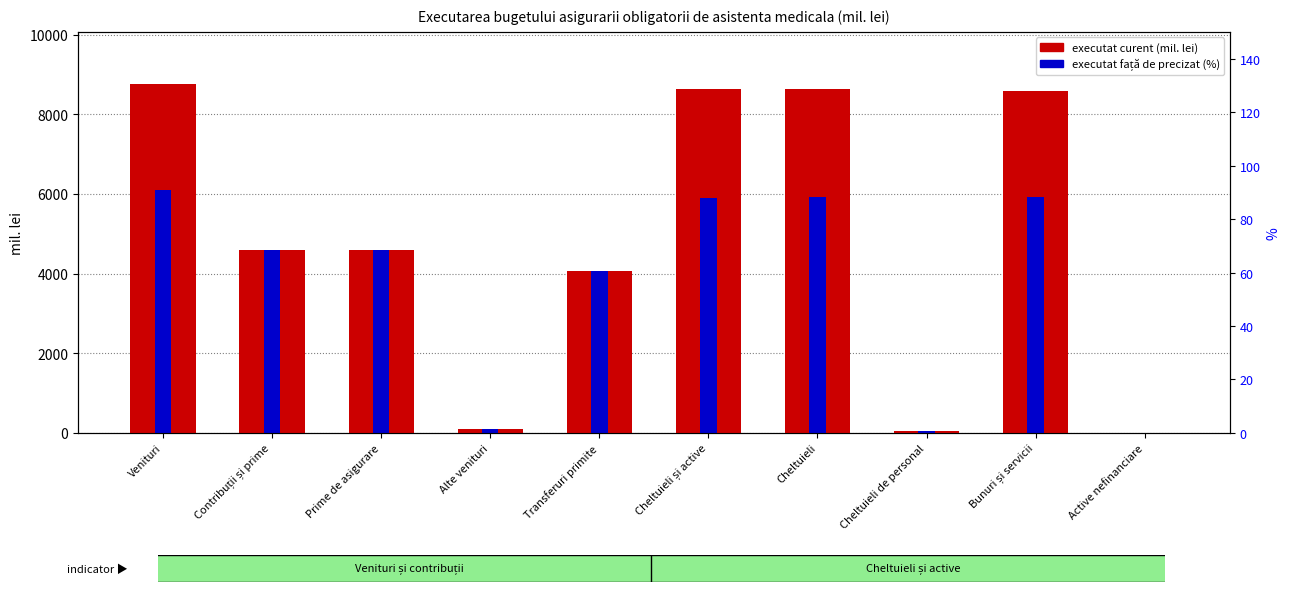

What is the label of the 2nd bar from the right?

Bunuri și servicii